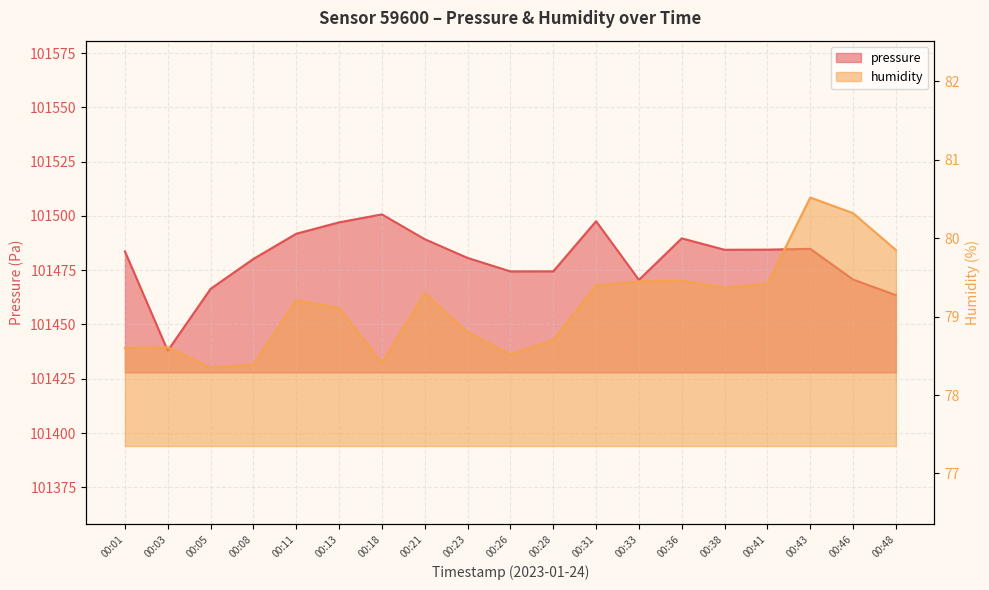

How many lines are shown in the chart?

2